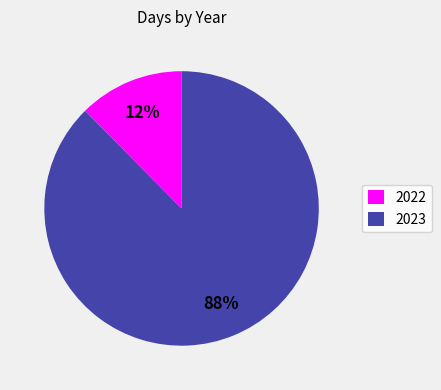

To the nearest percent, what is the average slice percentage?

50%